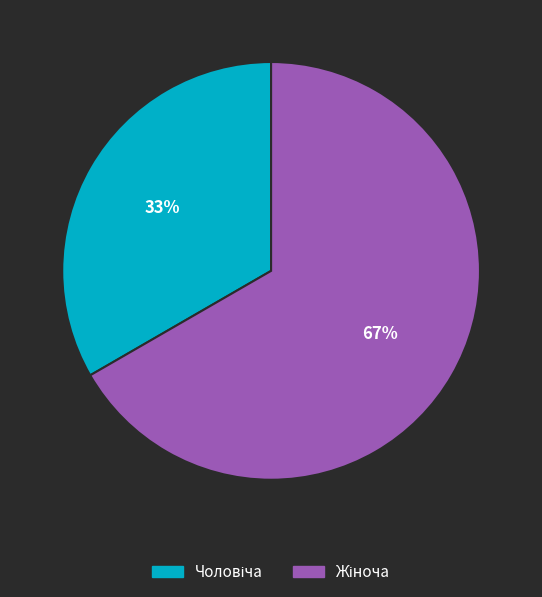

To the nearest percent, what is the average slice percentage?

50%